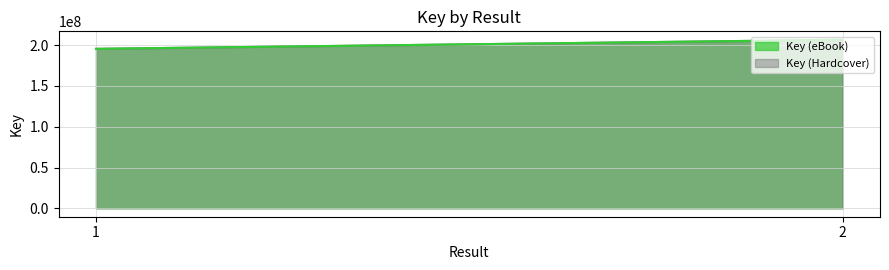

True or false: Key (Hardcover) has a value of 206600592 at 2.

True